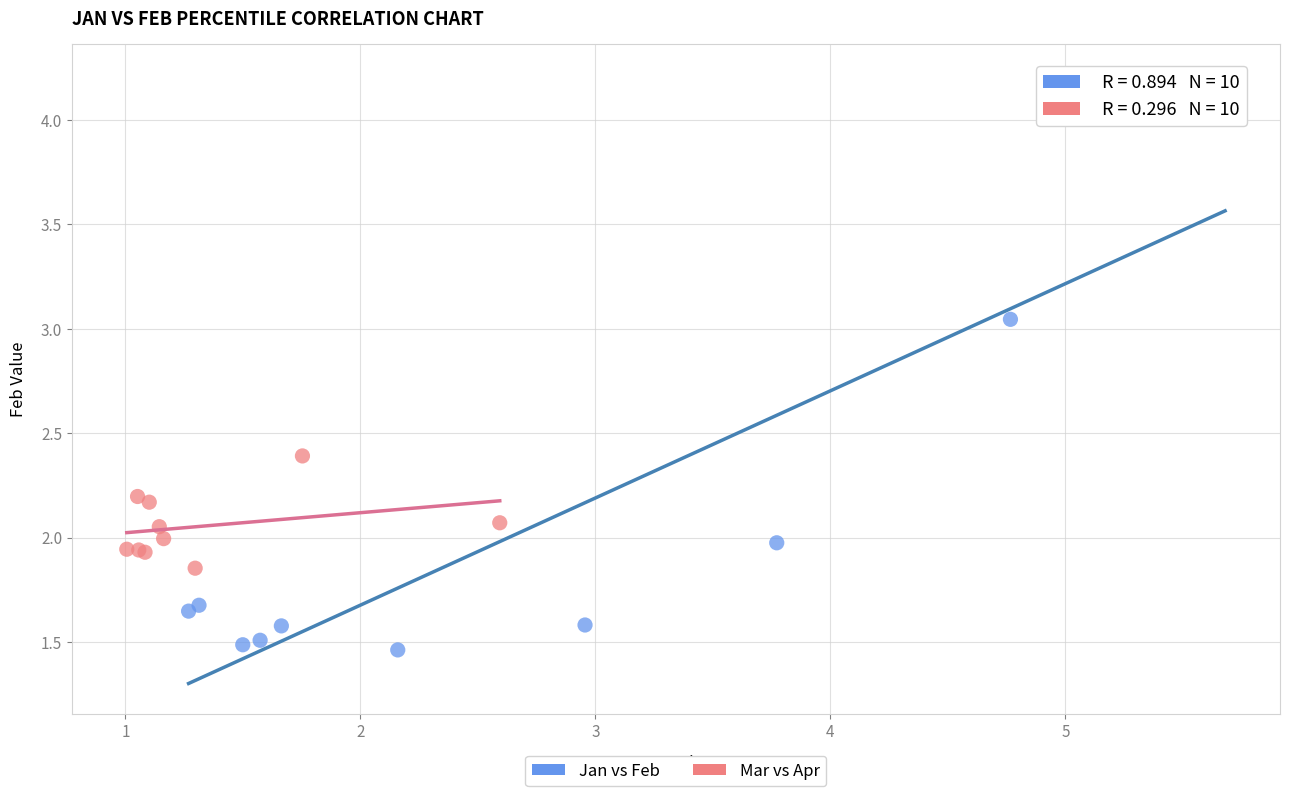

Which series contains the lowest Y value?

Jan vs Feb